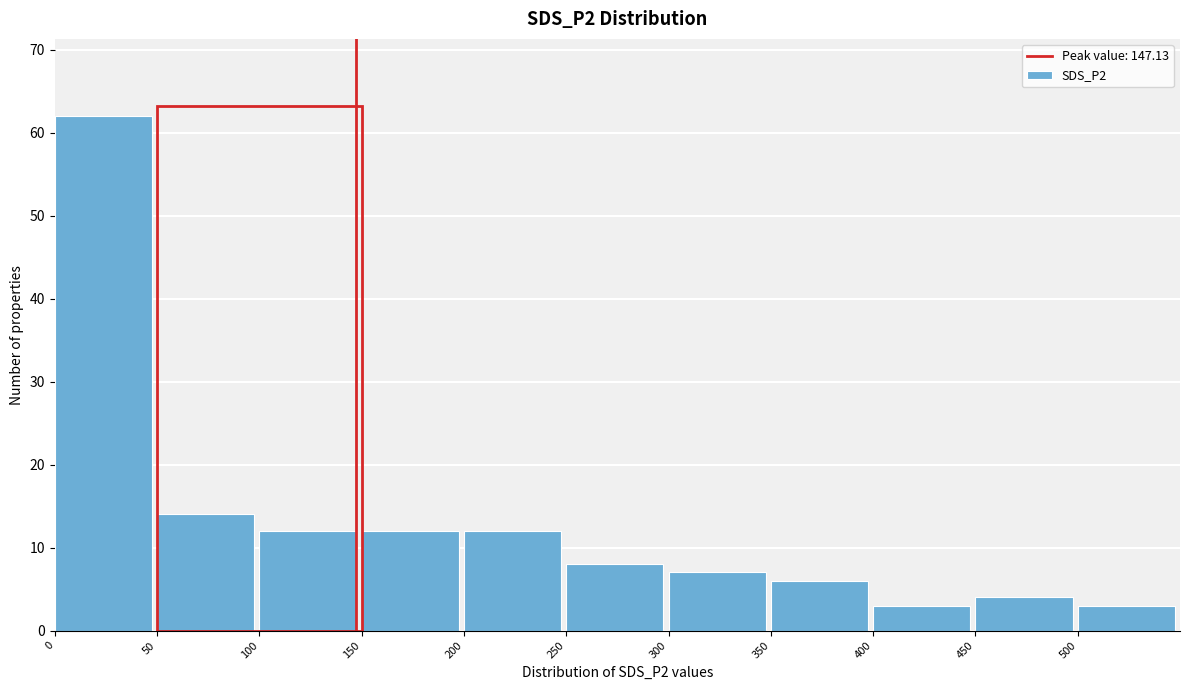

Reading left to right, list every bar in this chart as the range it spans on the x-axis followed by its height. The values are not printed on the chart, so give them approximately, as read against the axis.

0 to 50: 62
50 to 100: 14
100 to 150: 12
150 to 200: 12
200 to 250: 12
250 to 300: 8
300 to 350: 7
350 to 400: 6
400 to 450: 3
450 to 500: 4
500 to 550: 3